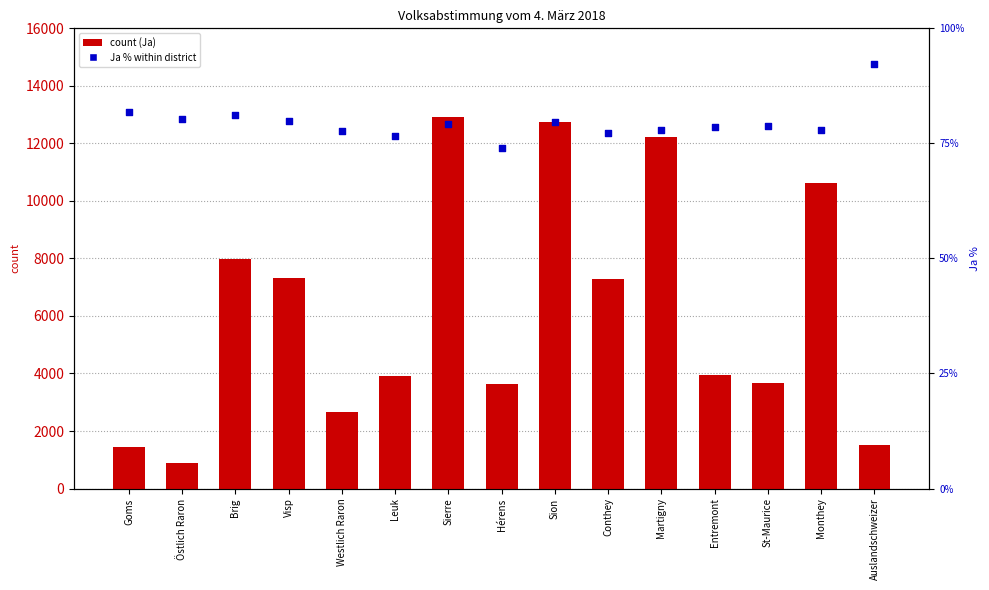

Which series has the widest spread of Y values?

Ja (count)